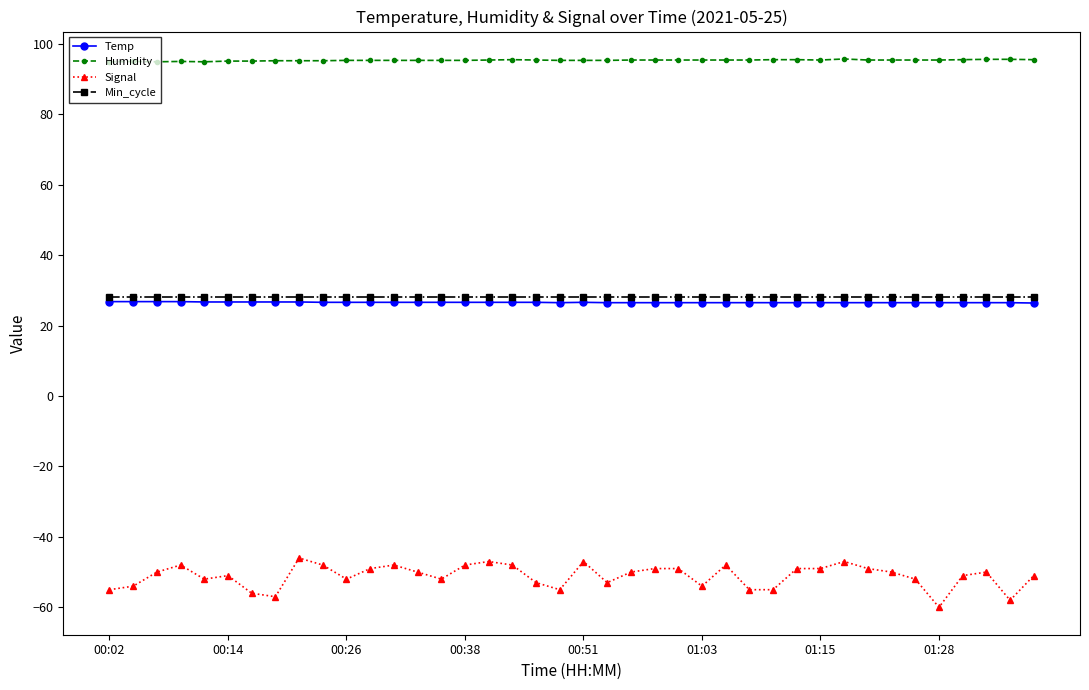

What are all the series names shown in the legend?

Temp, Humidity, Signal, Min_cycle